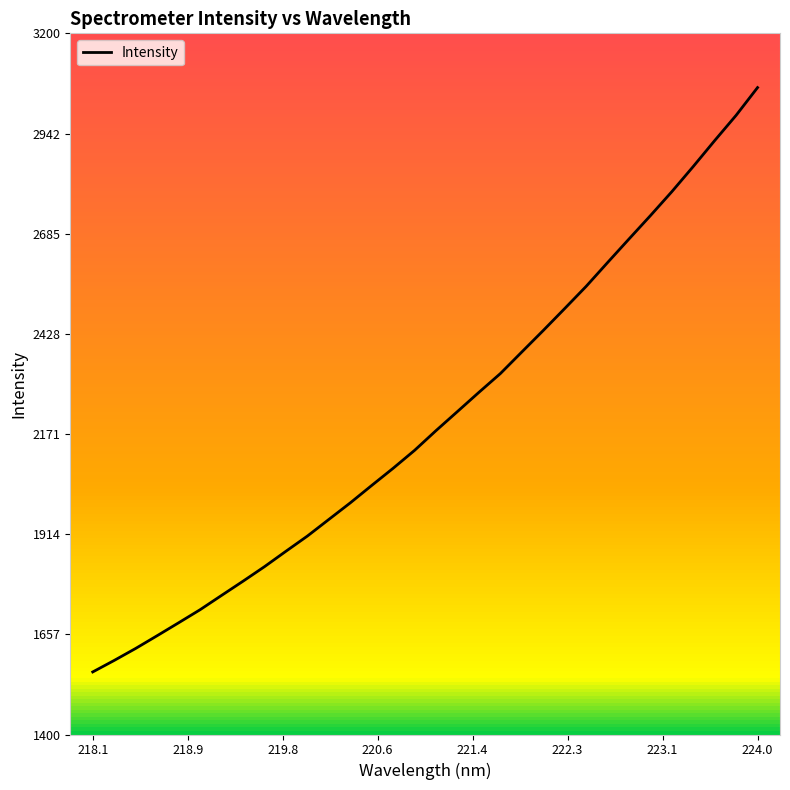

What is the sum of all values?

70713.4